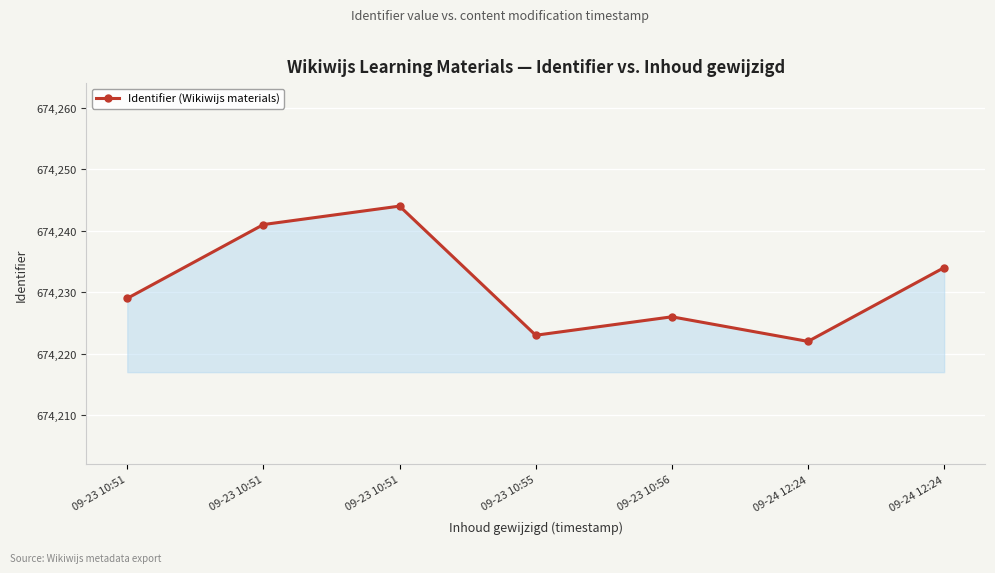

What is the label of the 6th point from the left?

09-24 12:24